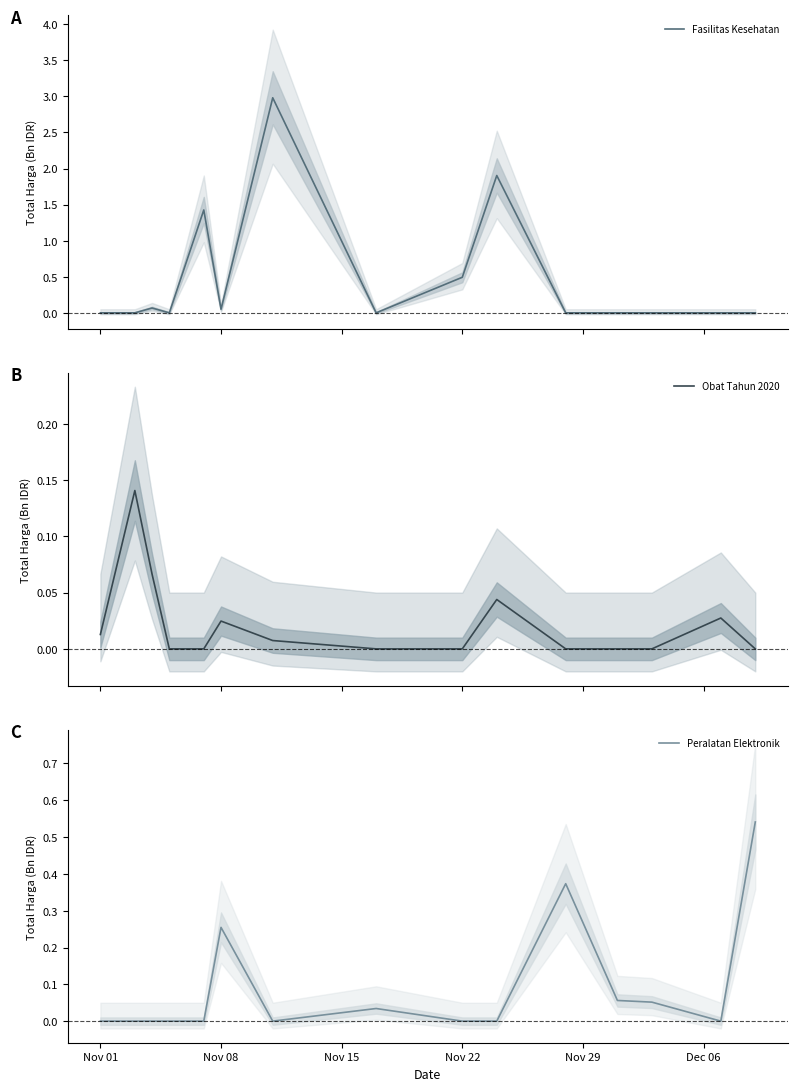

True or false: Obat Tahun 2020 and Fasilitas Kesehatan intersect in this chart.

True